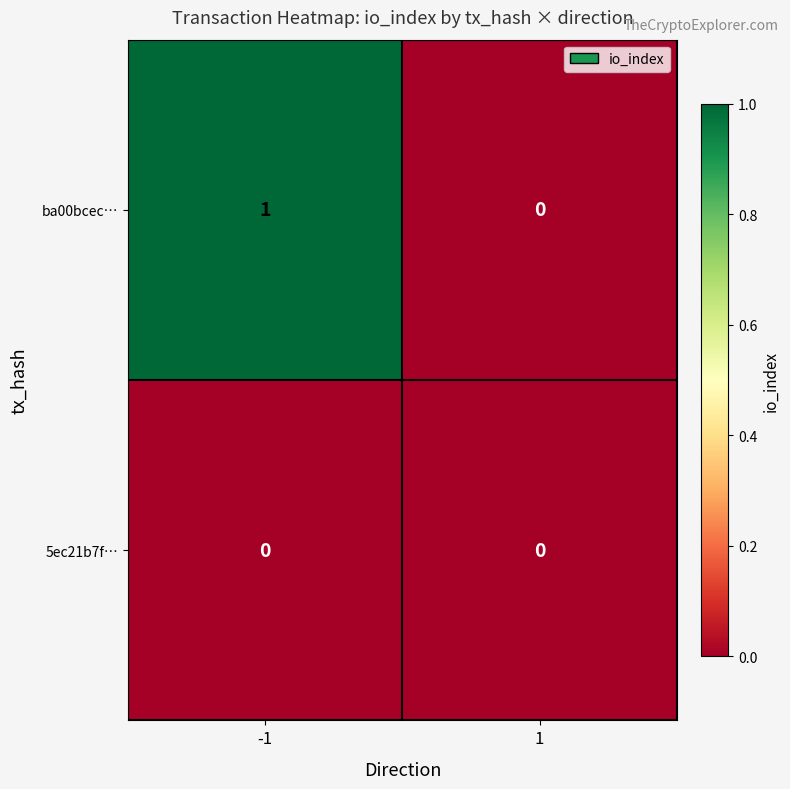

Which series has the largest total across all categories?

ba00bcec…